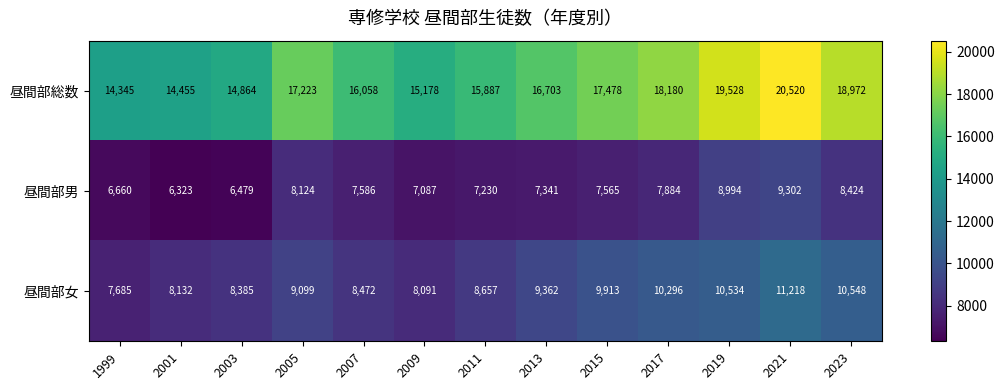

What is the spread (max minus min) of values at 2021?

11218